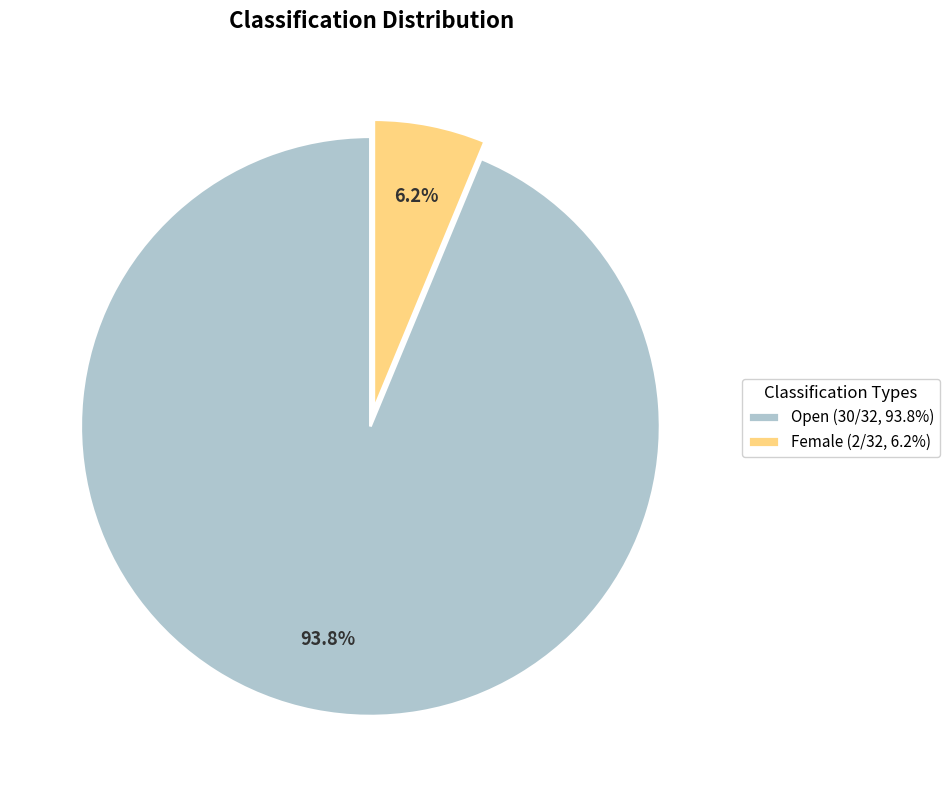

Rank the categories by value from lowest to highest.

Female (2/32, 6.2%), Open (30/32, 93.8%)